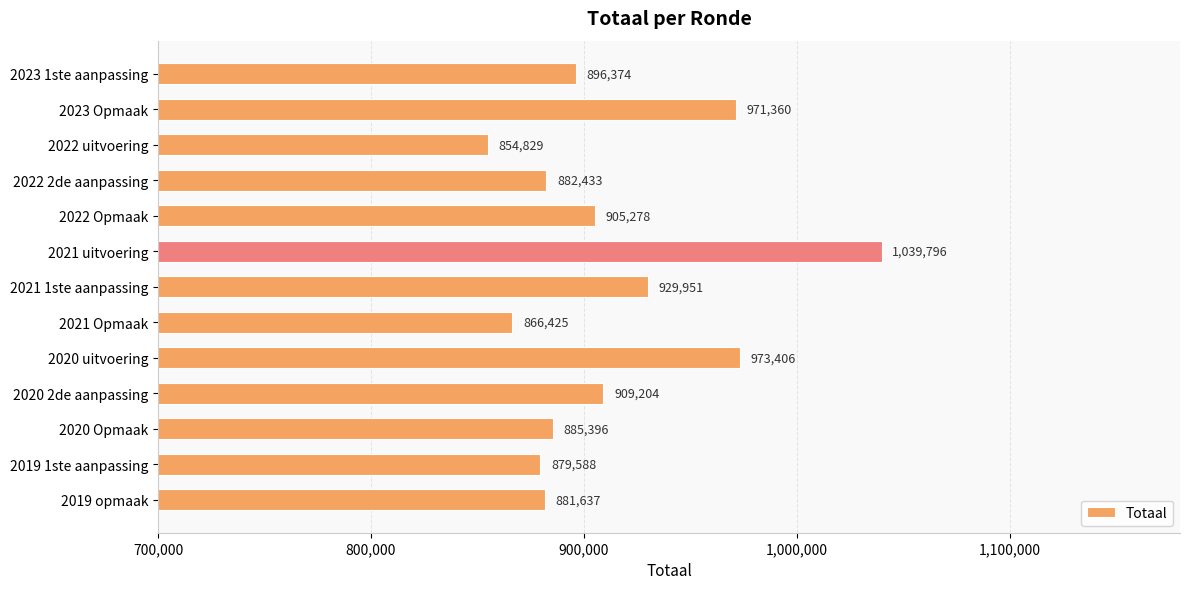

List the labels in order of value, smallest first.

2022 uitvoering, 2021 Opmaak, 2019 1ste aanpassing, 2019 opmaak, 2022 2de aanpassing, 2020 Opmaak, 2023 1ste aanpassing, 2022 Opmaak, 2020 2de aanpassing, 2021 1ste aanpassing, 2023 Opmaak, 2020 uitvoering, 2021 uitvoering